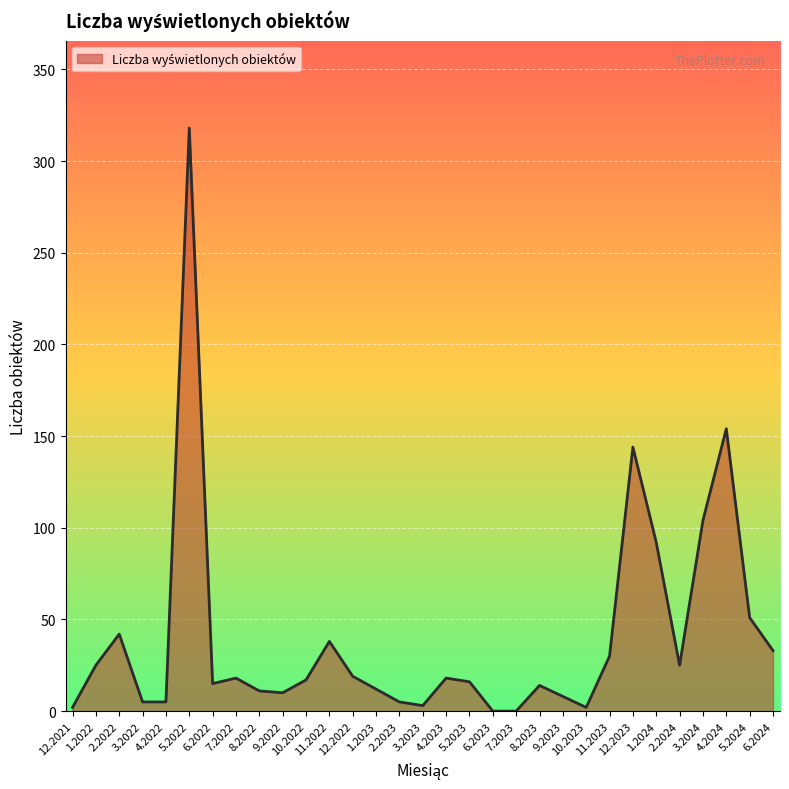

What is the difference between the values at 9.2022 and 5.2023?

6